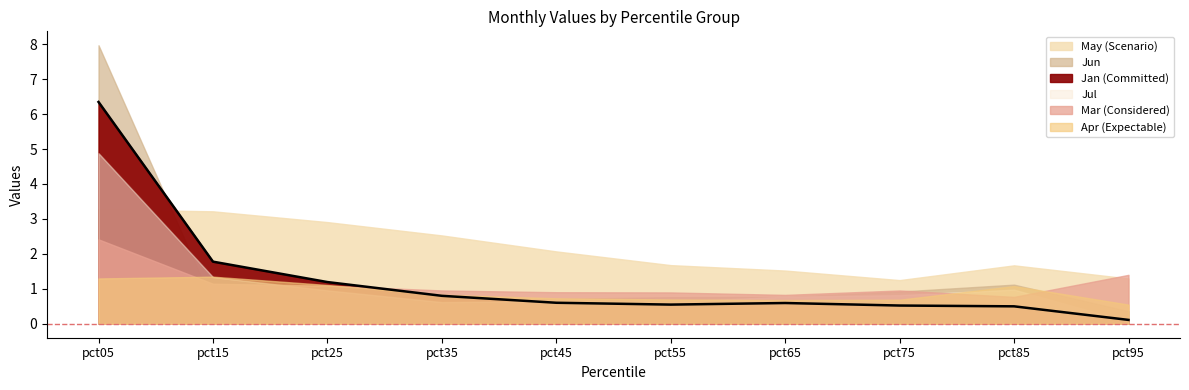

At which label is the value closest to 3?

pct15